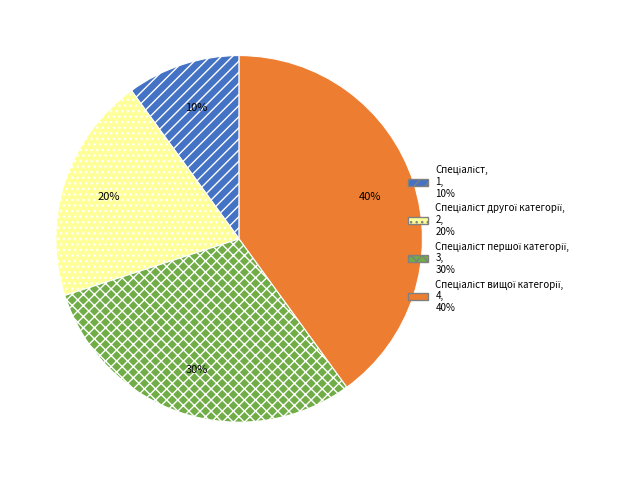

Is there a majority slice in this chart?

No